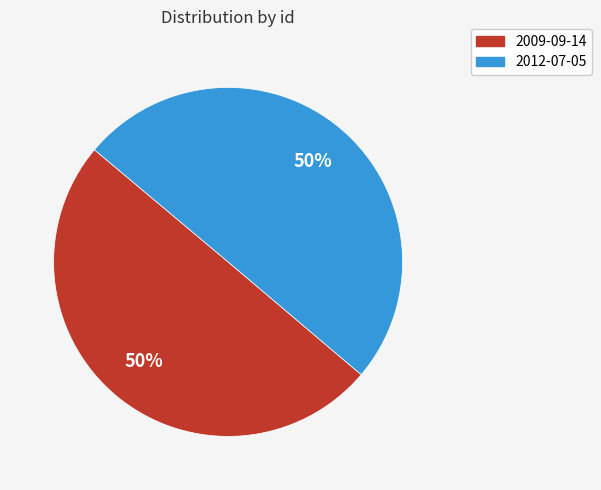

Approximately how many times larger is the value at 2009-09-14 compared to 2012-07-05?

1.0